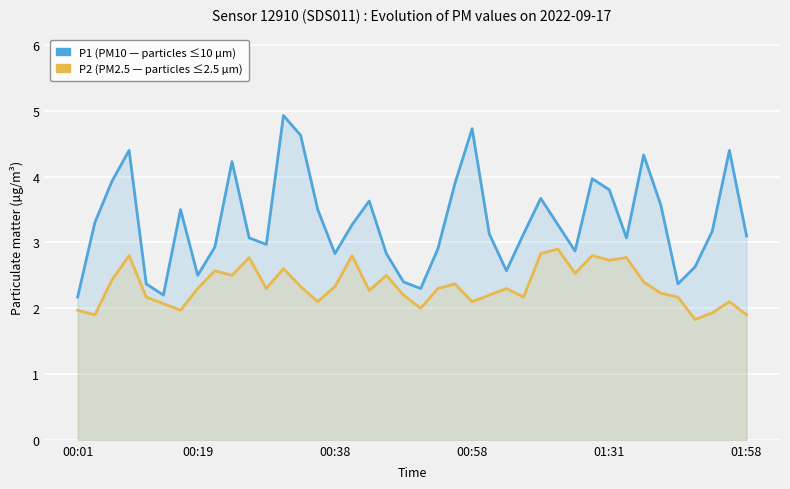

True or false: P2 (PM2.5) and P1 (PM10) intersect in this chart.

False